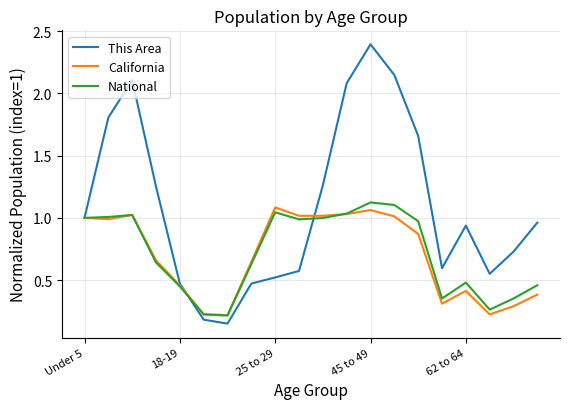

Which series has the largest range (max minus min)?

This Area